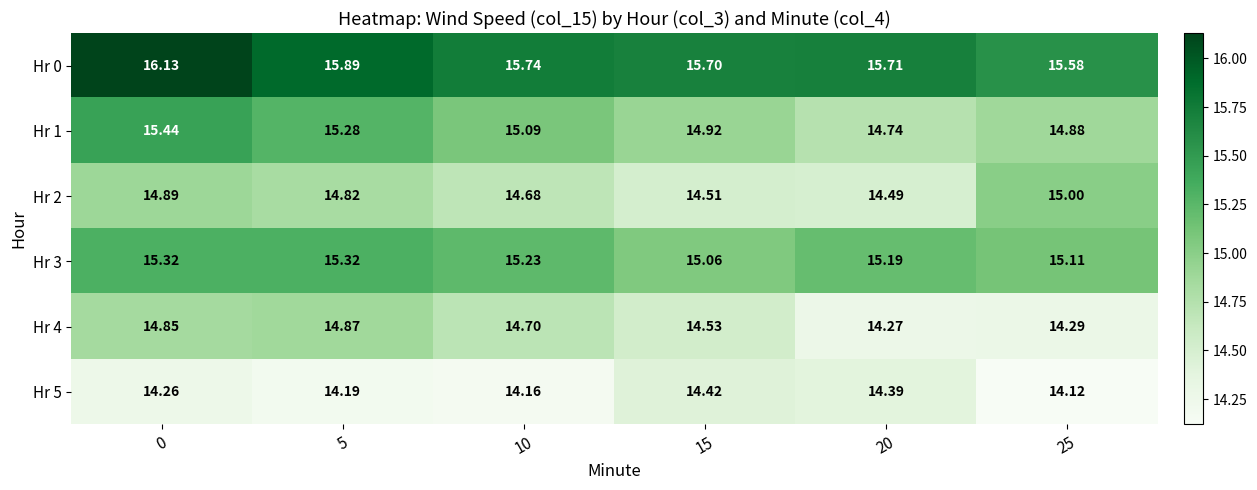

Which series has the widest spread of values?

Hr 1